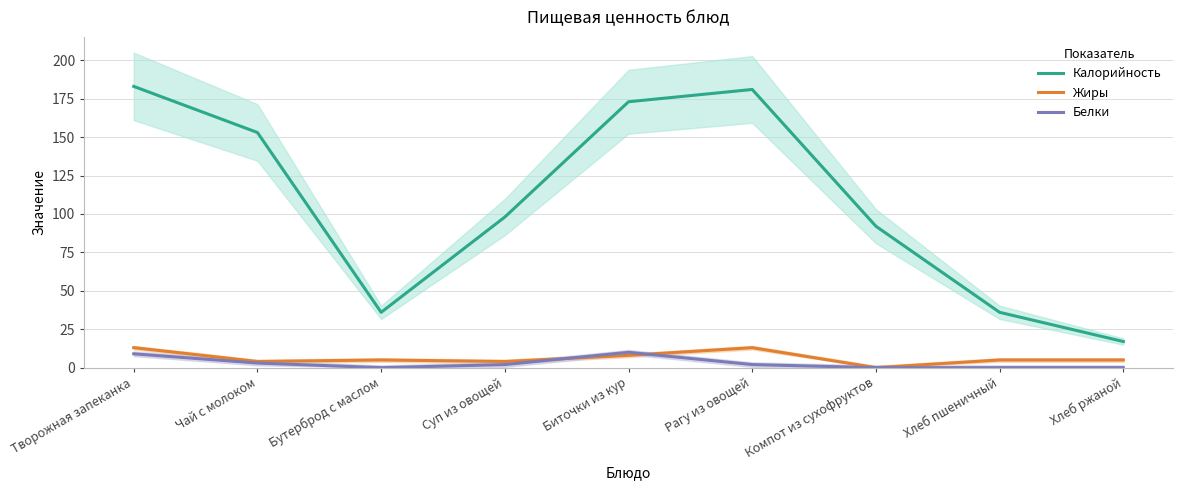

Reading left to right, extract all data points from this chart.

Калорийность: Творожная запеканка=183	Чай с молоком=153	Бутерброд с маслом=36	Суп из овощей=98	Биточки из кур=173	Рагу из овощей=181	Компот из сухофруктов=92	Хлеб пшеничный=36	Хлеб ржаной=17
Жиры: Творожная запеканка=13	Чай с молоком=4	Бутерброд с маслом=5	Суп из овощей=4	Биточки из кур=8	Рагу из овощей=13	Компот из сухофруктов=0	Хлеб пшеничный=5	Хлеб ржаной=5
Белки: Творожная запеканка=9	Чай с молоком=3	Бутерброд с маслом=0	Суп из овощей=2	Биточки из кур=10	Рагу из овощей=2	Компот из сухофруктов=0	Хлеб пшеничный=0	Хлеб ржаной=0